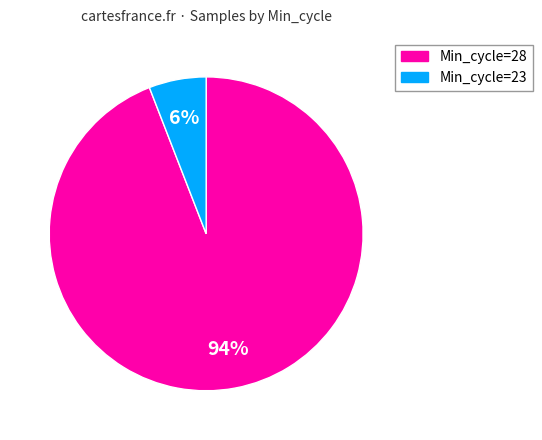

Is there any slice that represents more than half of the pie?

Yes